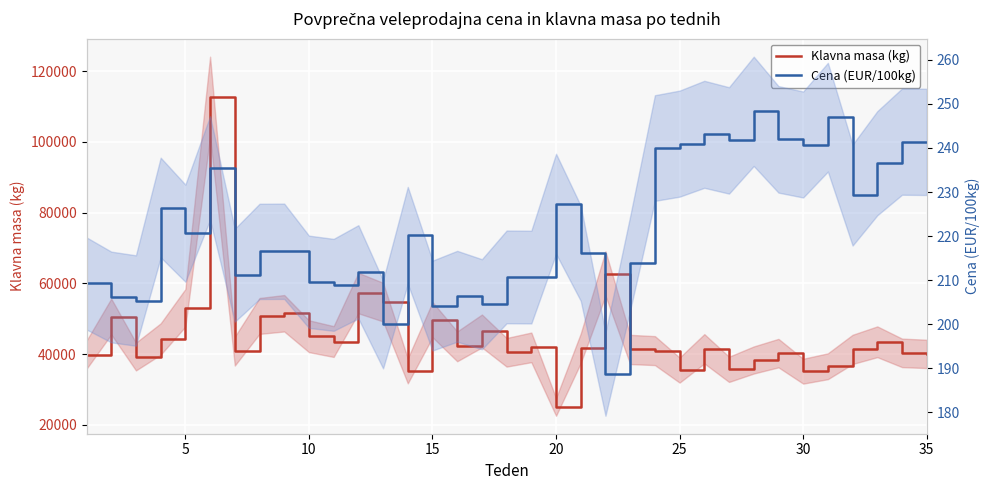

What is the value of the Cena (EUR/100kg) point at the 10th from the left?

209.6